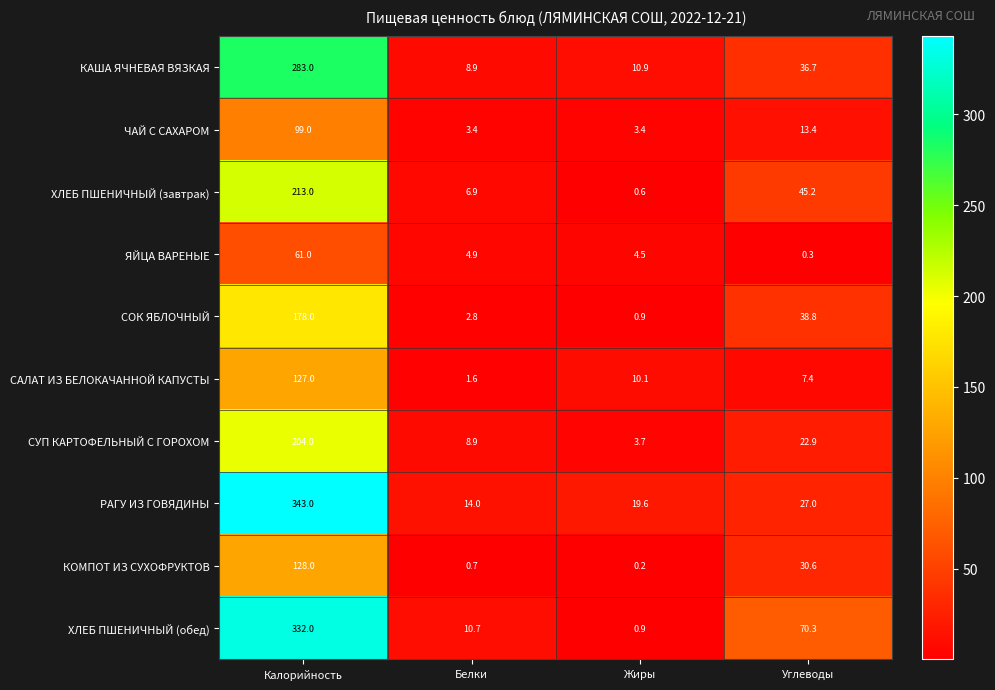

What is the sum of the ЯЙЦА ВАРЕНЫЕ values at Углеводы and Жиры?

4.8